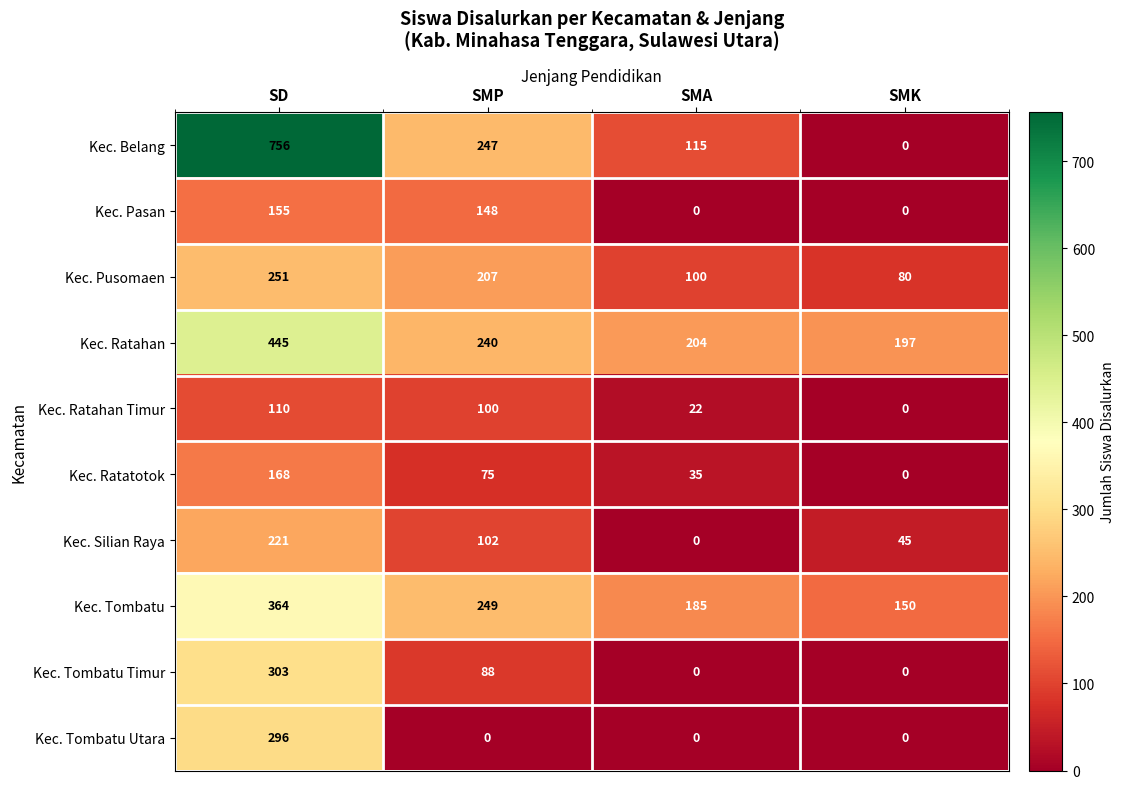

Is it true that Kec. Pasan equals 66 at SMK?

False